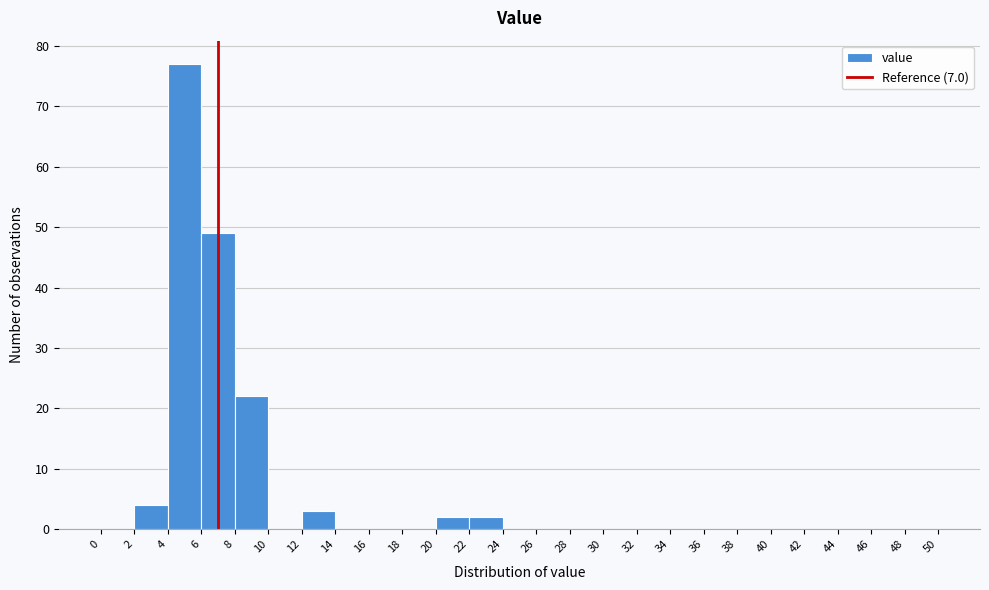

Reading left to right, list every bar in this chart as the range it spans on the x-axis followed by its height. The values are not printed on the chart, so give them approximately, as read against the axis.

0 to 2: 0
2 to 4: 4
4 to 6: 77
6 to 8: 49
8 to 10: 22
10 to 12: 0
12 to 14: 3
14 to 16: 0
16 to 18: 0
18 to 20: 0
20 to 22: 2
22 to 24: 2
24 to 26: 0
26 to 28: 0
28 to 30: 0
30 to 32: 0
32 to 34: 0
34 to 36: 0
36 to 38: 0
38 to 40: 0
40 to 42: 0
42 to 44: 0
44 to 46: 0
46 to 48: 0
48 to 50: 0